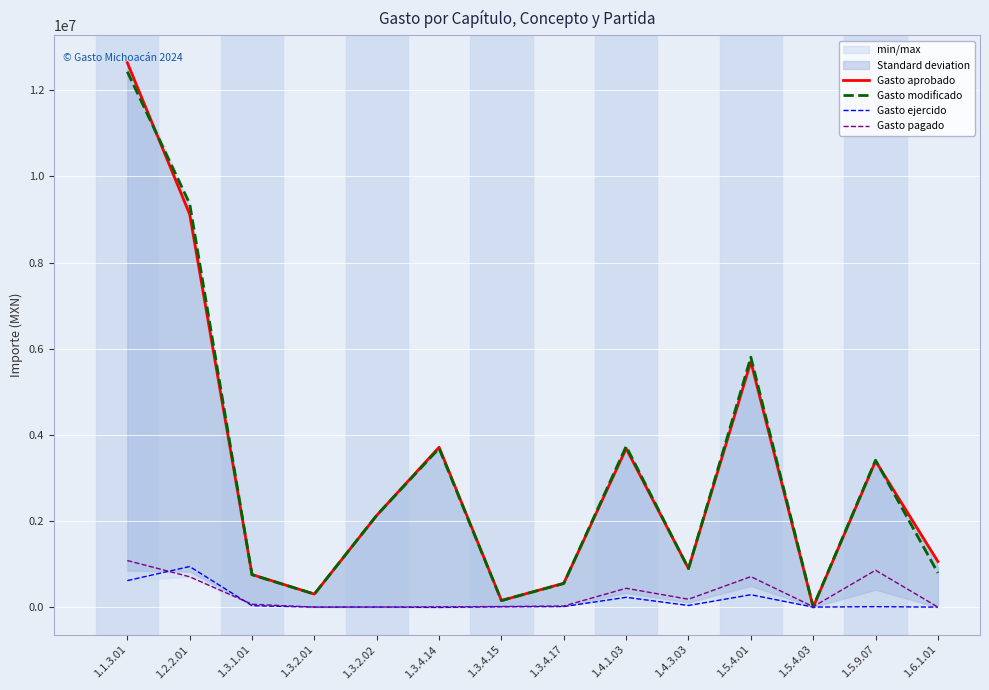

Reading right to left, what are all the values shown in this chart?

Gasto aprobado: 1.6.1.01=1057224.0	1.5.9.07=3392604.0	1.5.4.03=0.0	1.5.4.01=5698779.0	1.4.3.03=896520.0	1.4.1.03=3682860.0	1.3.4.17=553778.0	1.3.4.15=152746.0	1.3.4.14=3712499.0	1.3.2.02=2130071.0	1.3.2.01=302468.0	1.3.1.01=755920.0	1.2.2.01=9123510.0	1.1.3.01=12643275.0
Gasto modificado: 1.6.1.01=792918.0	1.5.9.07=3410489.5	1.5.4.03=9300.0	1.5.4.01=5804935.9	1.4.3.03=893060.4	1.4.1.03=3733416.3	1.3.4.17=548396.1	1.3.4.15=152341.9	1.3.4.14=3685683.5	1.3.2.02=2132169.2	1.3.2.01=302468.0	1.3.1.01=750968.1	1.2.2.01=9368925.2	1.1.3.01=12433267.1
Gasto ejercido: 1.6.1.01=0.0	1.5.9.07=9841.3	1.5.4.03=-5.3	1.5.4.01=287178.4	1.4.3.03=37715.3	1.4.1.03=227343.2	1.3.4.17=12540.5	1.3.4.15=7262.6	1.3.4.14=-7247.0	1.3.2.02=2098.2	1.3.2.01=0.0	1.3.1.01=33048.9	1.2.2.01=942358.8	1.1.3.01=615270.7
Gasto pagado: 1.6.1.01=0.0	1.5.9.07=856195.2	1.5.4.03=9305.3	1.5.4.01=707651.6	1.4.3.03=182955.1	1.4.1.03=437023.2	1.3.4.17=25120.1	1.3.4.15=13283.6	1.3.4.14=7247.0	1.3.2.02=0.0	1.3.2.01=0.0	1.3.1.01=66261.0	1.2.2.01=704004.0	1.1.3.01=1081640.2